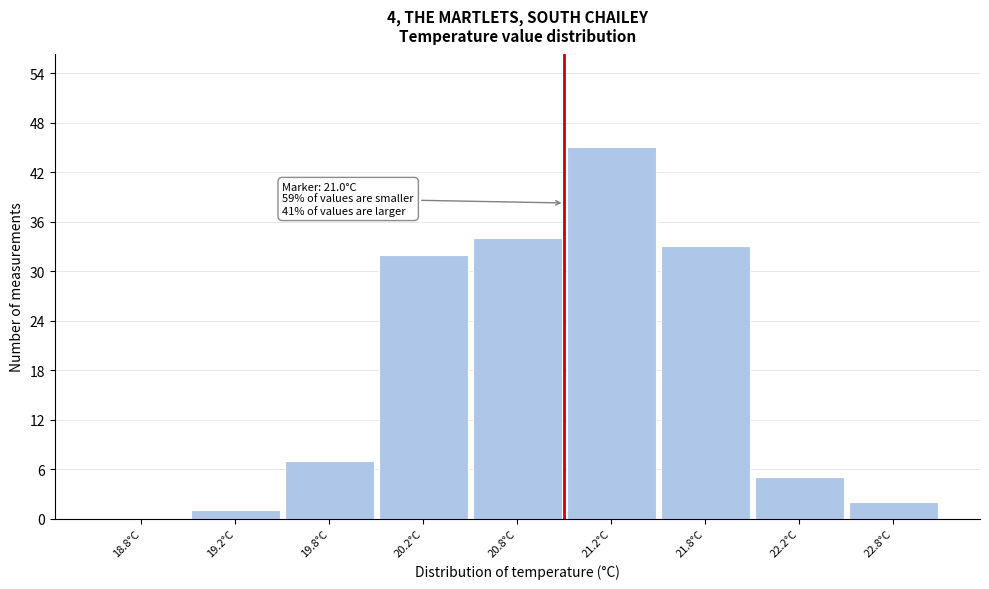

Reading left to right, extract all data points from this chart.

18.8°C=0	19.2°C=1	19.8°C=7	20.2°C=32	20.8°C=34	21.2°C=45	21.8°C=33	22.2°C=5	22.8°C=2